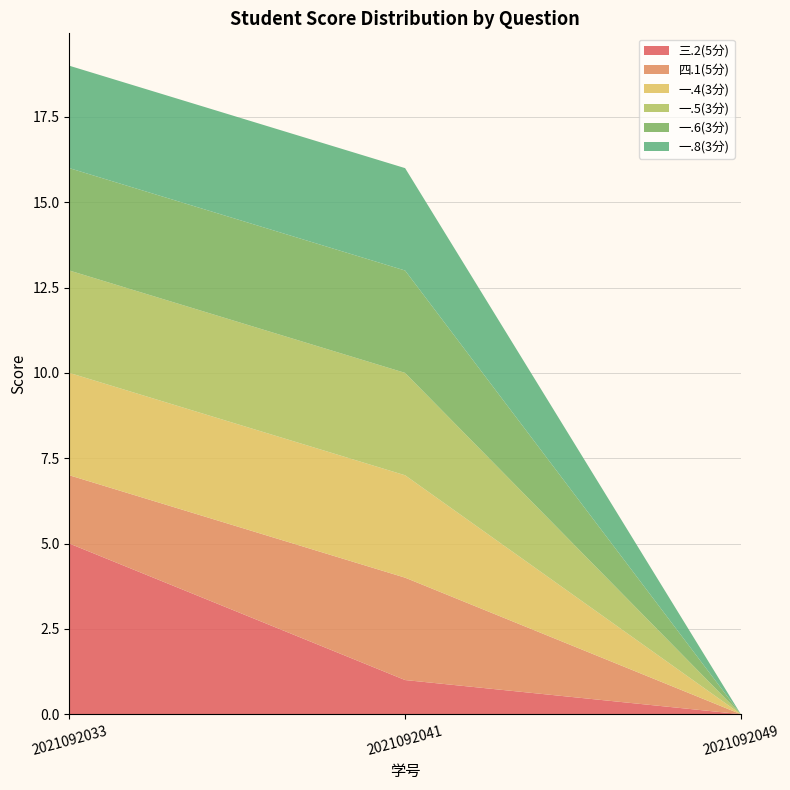

Reading left to right, transcribe all the data shown in this chart.

三.2(5分): 2021092033=5	2021092041=1	2021092049=0
四.1(5分): 2021092033=2	2021092041=3	2021092049=0
一.4(3分): 2021092033=3	2021092041=3	2021092049=0
一.5(3分): 2021092033=3	2021092041=3	2021092049=0
一.6(3分): 2021092033=3	2021092041=3	2021092049=0
一.8(3分): 2021092033=3	2021092041=3	2021092049=0